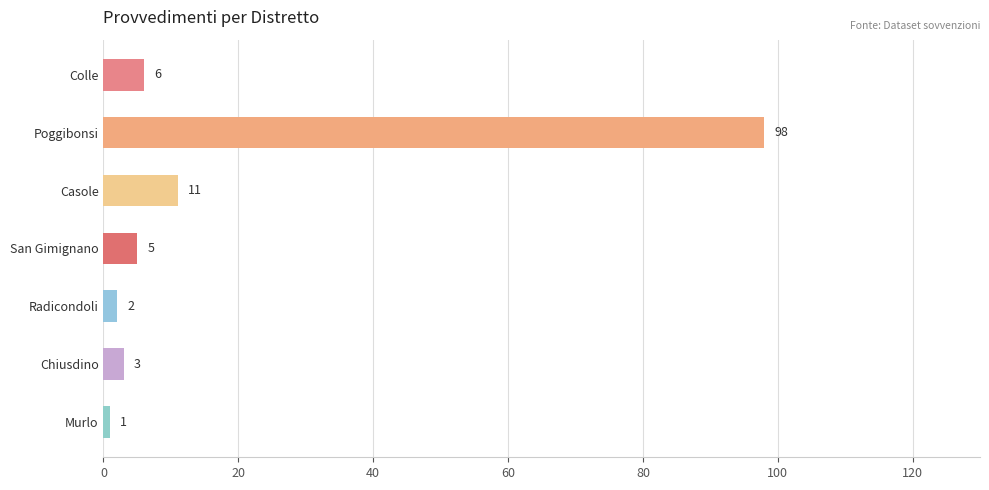

Reading top to bottom, what are all the values shown in this chart?

6	98	11	5	2	3	1